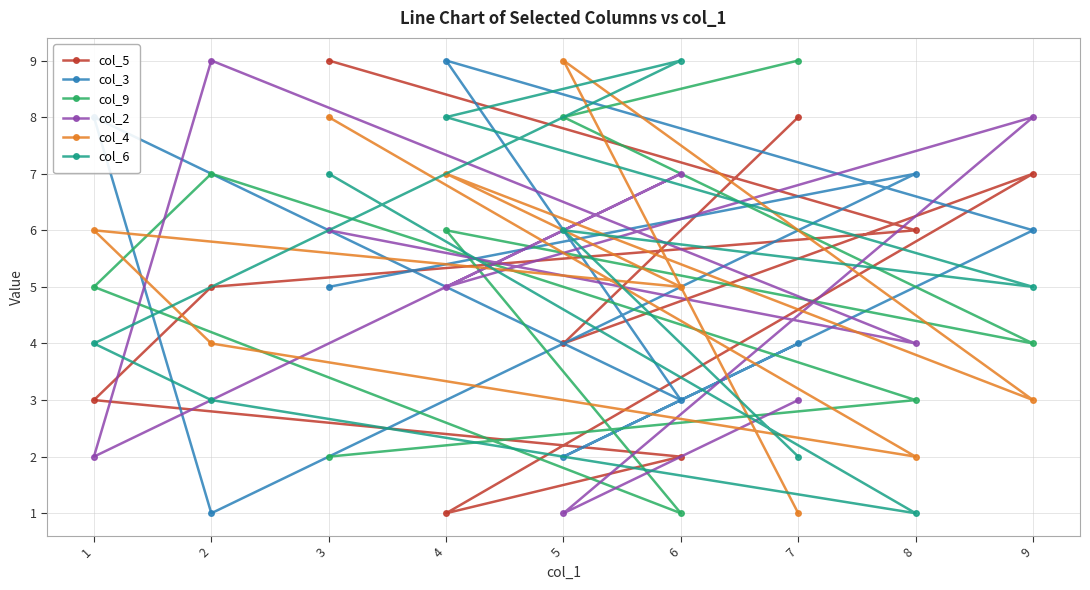

What is the average value of the col_4 series?

5